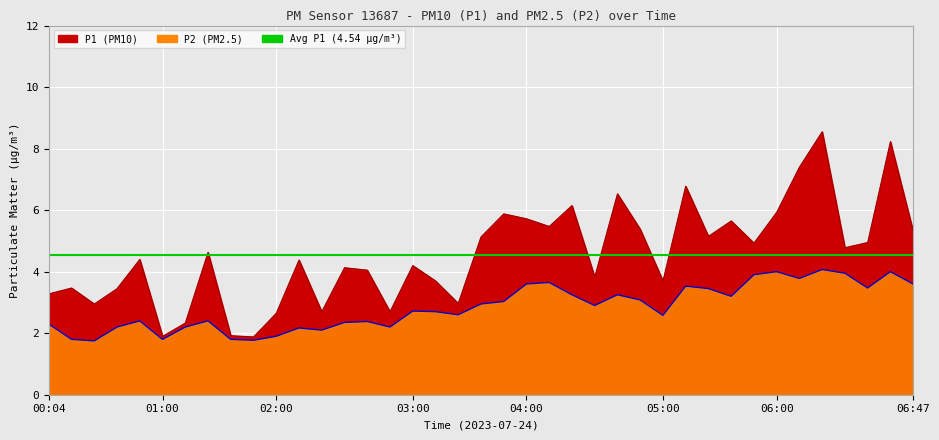

What is the lowest value of the P2 series?

1.8